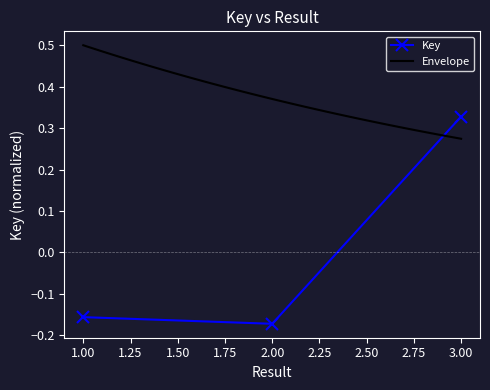

Is it true that the value at 3 is 0.4?

False